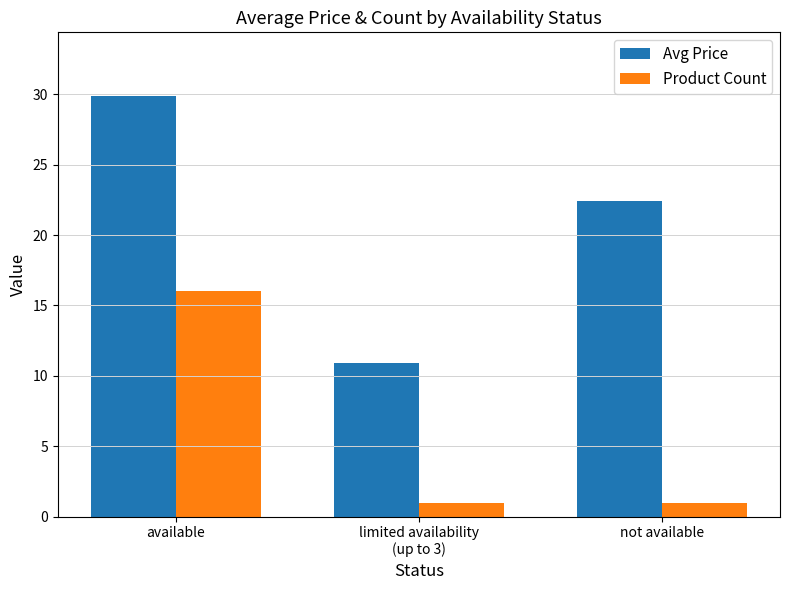

At which label is Avg Price closest to 20?

not available